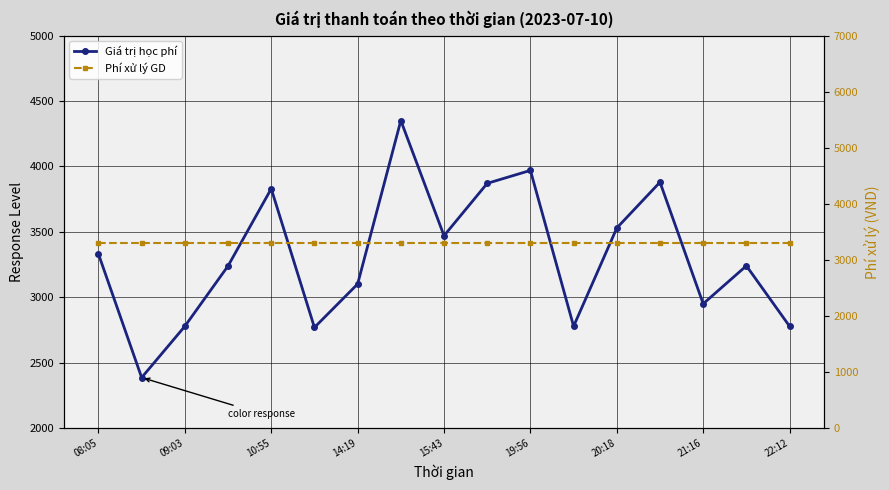

How many lines are shown in the chart?

2